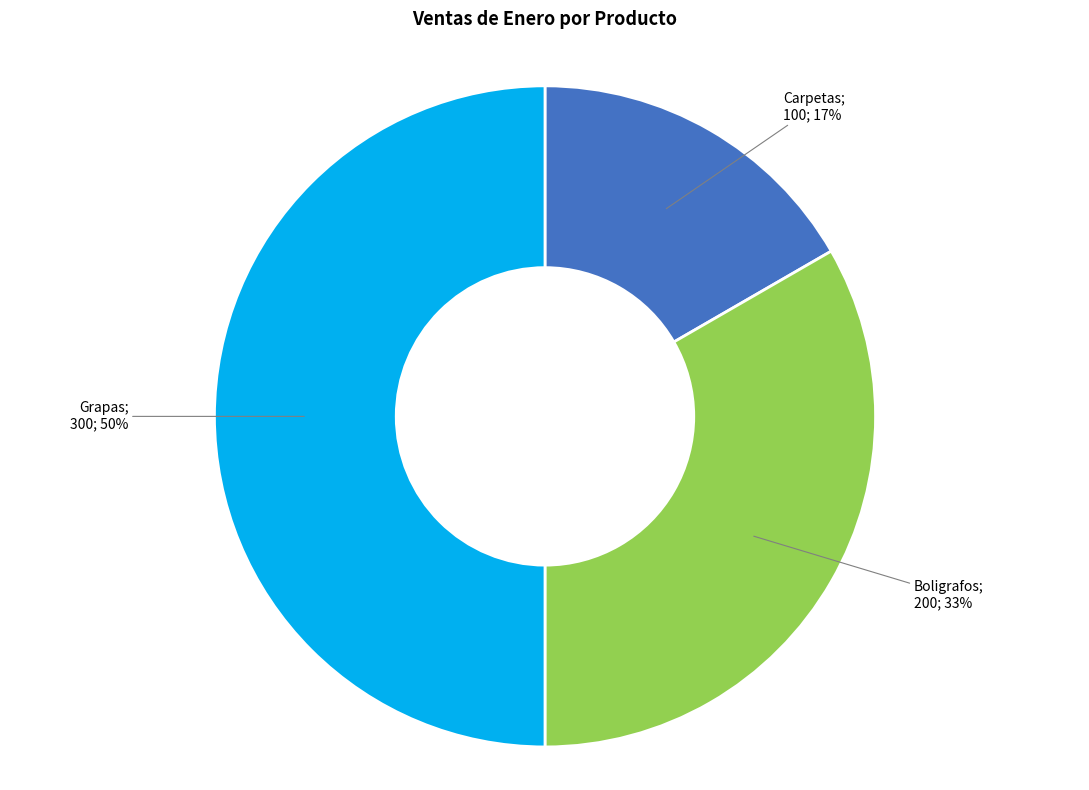

To the nearest percent, what is the difference between the largest and smallest slice percentages?

33%